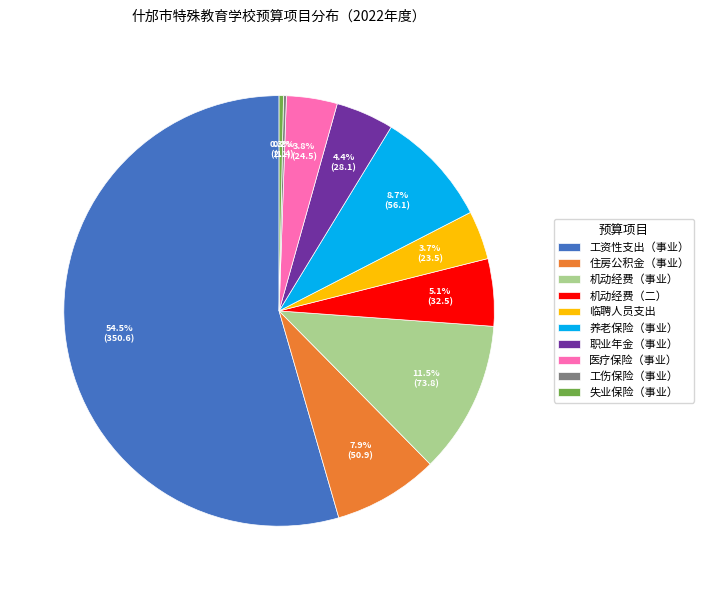

Which slice is the largest?

工资性支出（事业）